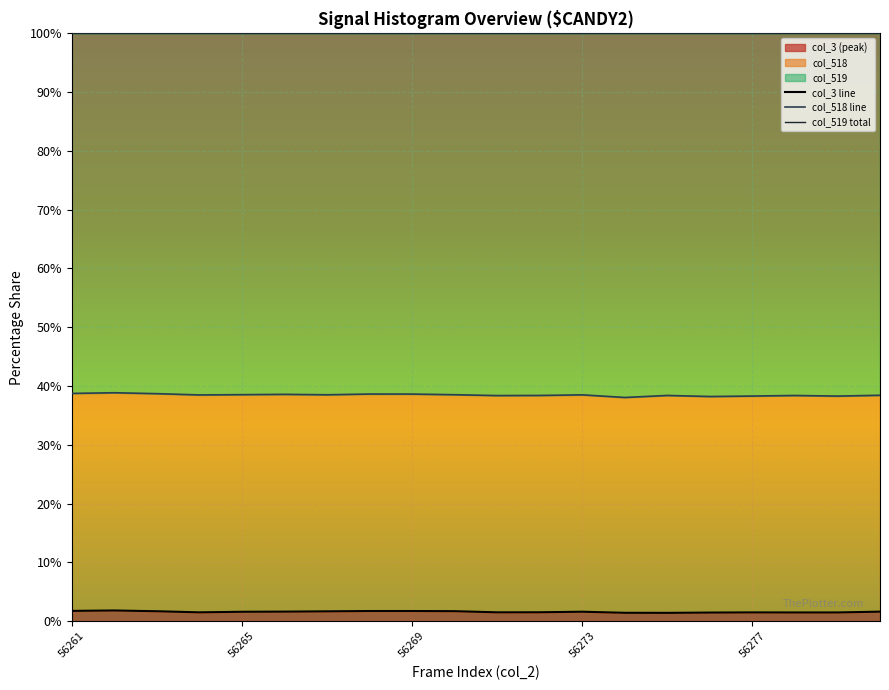

Which series has the largest total across all categories?

col_519 total